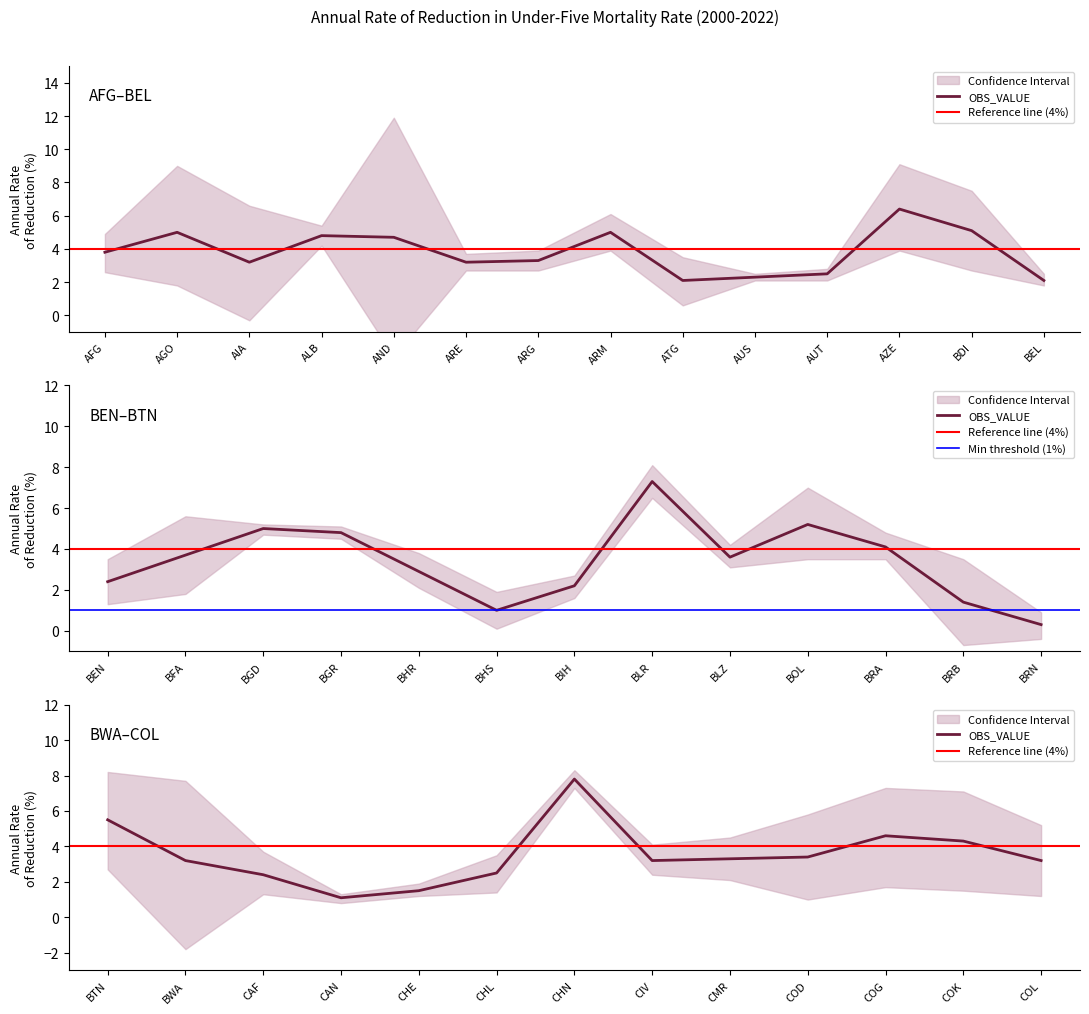

What is the spread (max minus min) of values at AUT?

0.7